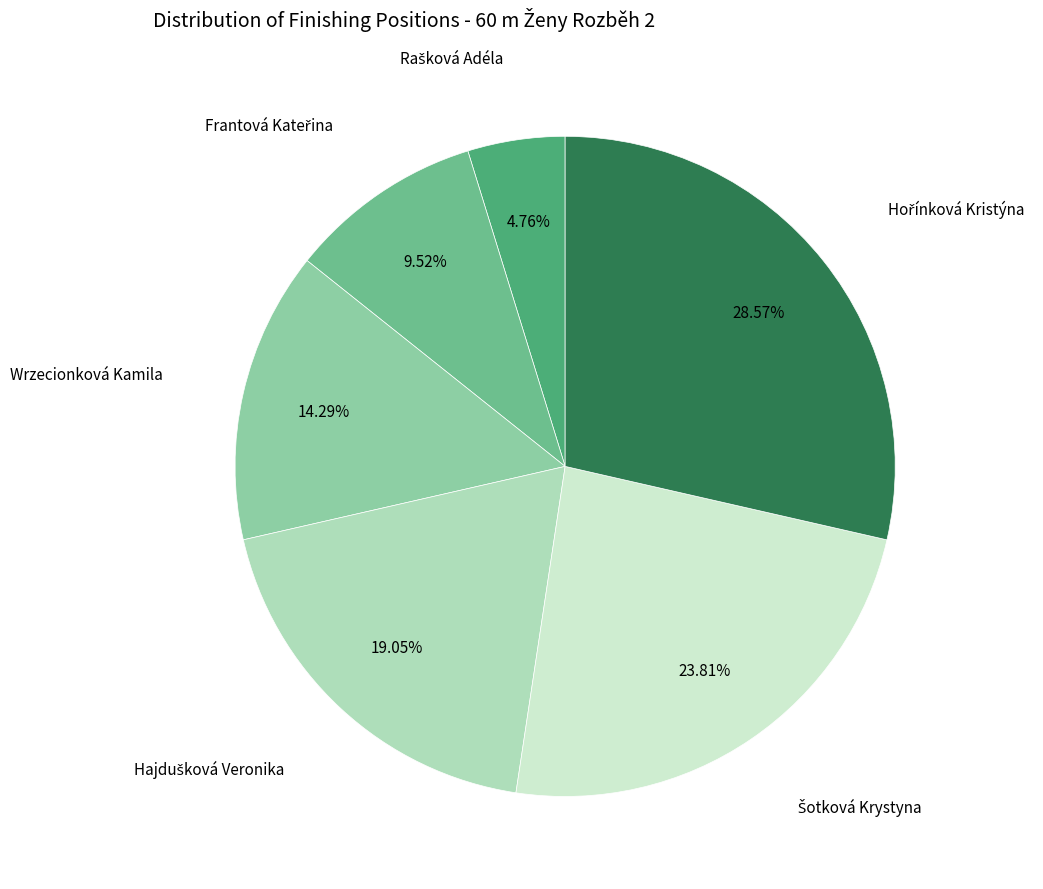

To the nearest percent, what percentage of the pie is Rašková Adéla?

5%